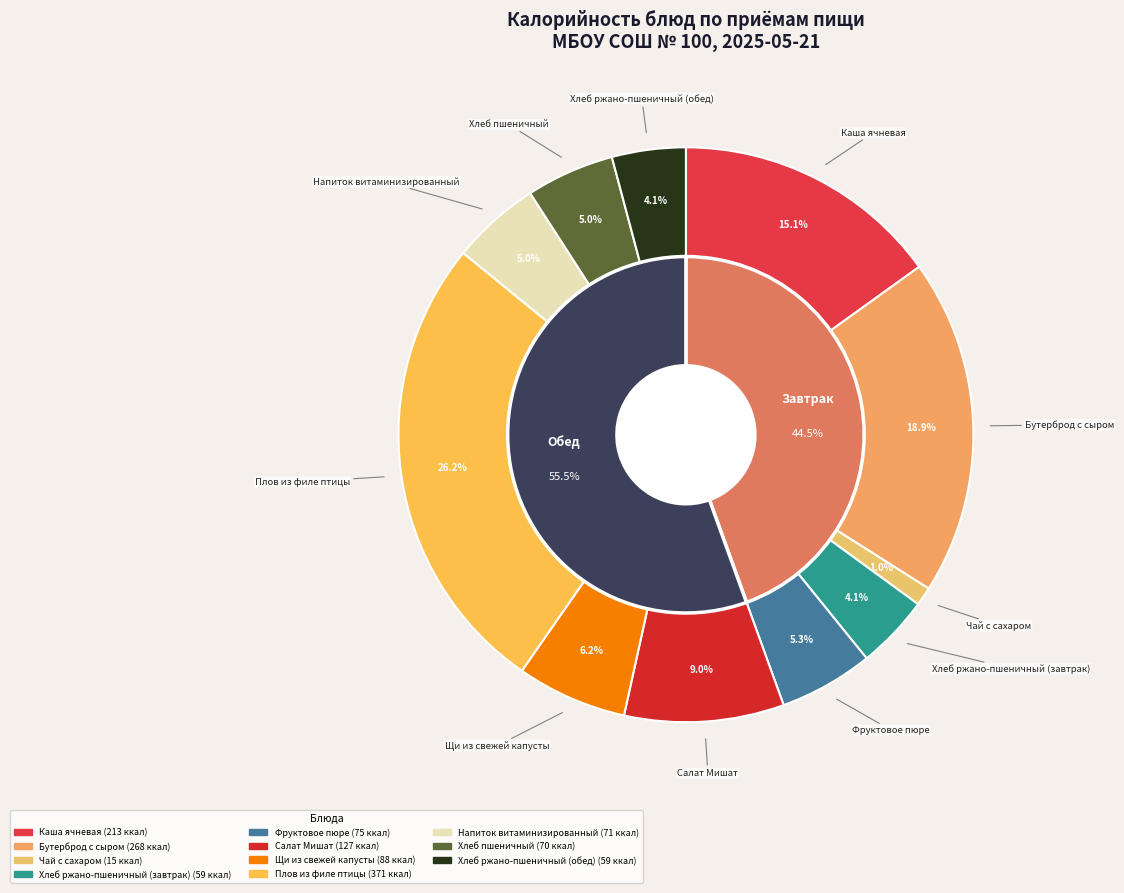

How many segments does this pie chart have?

11